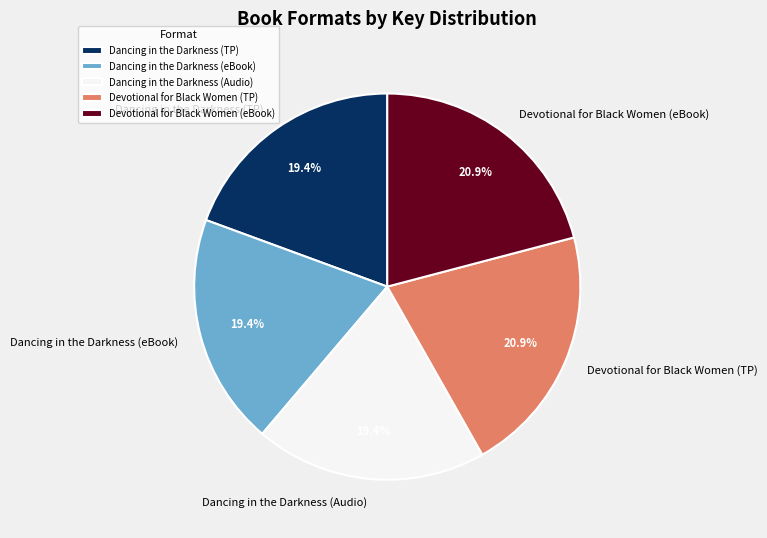

Combined, what portion of the pie is Dancing in the Darkness (eBook) and Devotional for Black Women (TP)?

40.3%